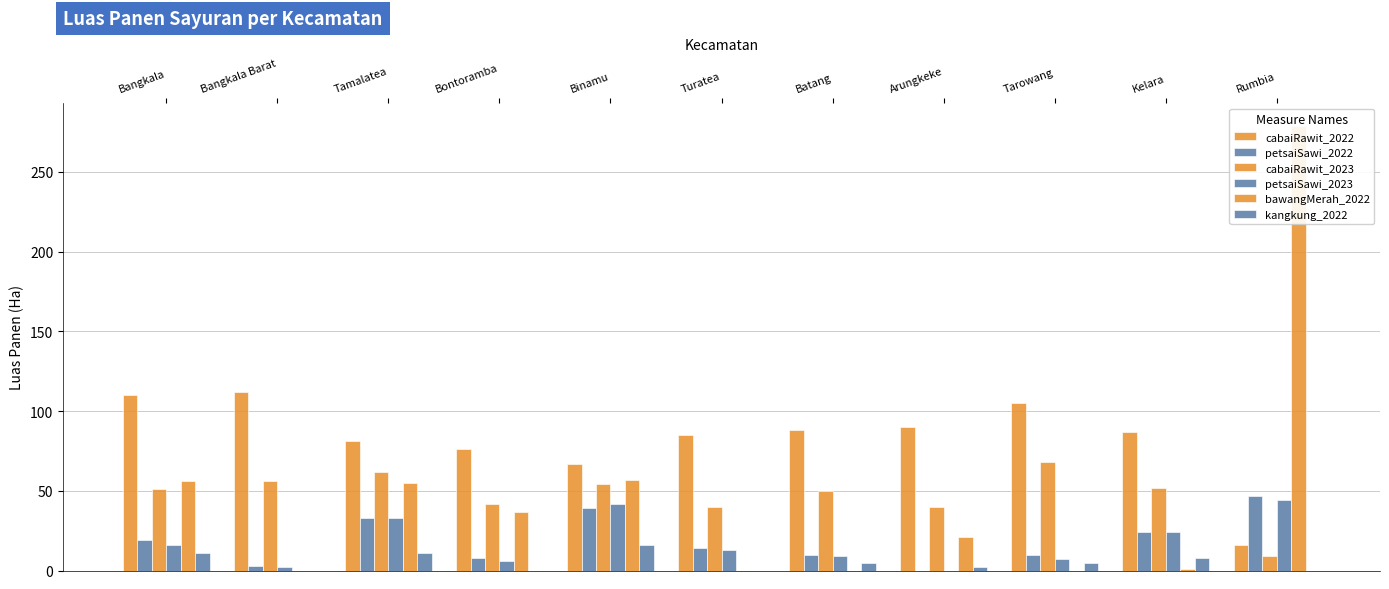

How many categories are shown in the chart?

11